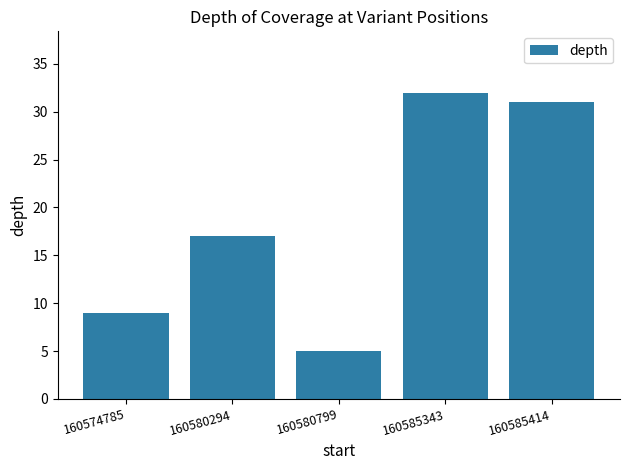

Between 160580294 and 160585414, which is larger?

160585414